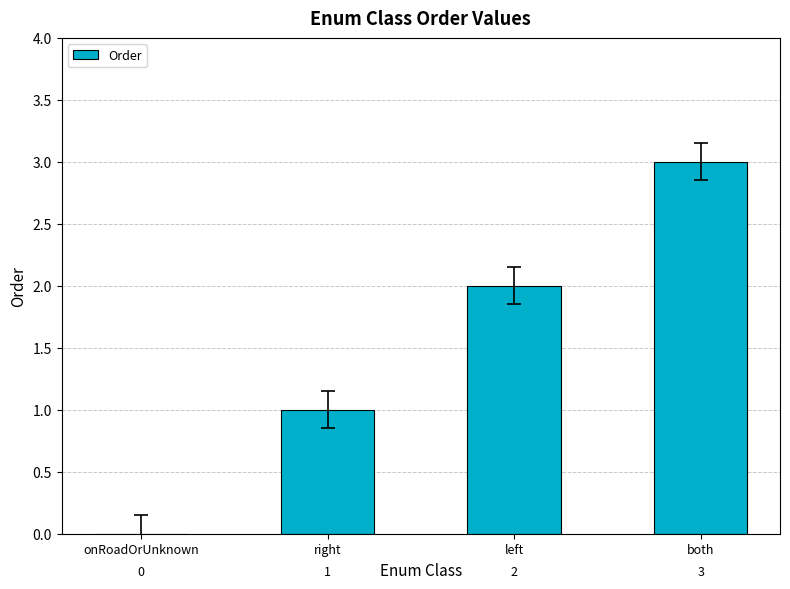

Reading right to left, transcribe all the data shown in this chart.

both=3	left=2	right=1	onRoadOrUnknown=0